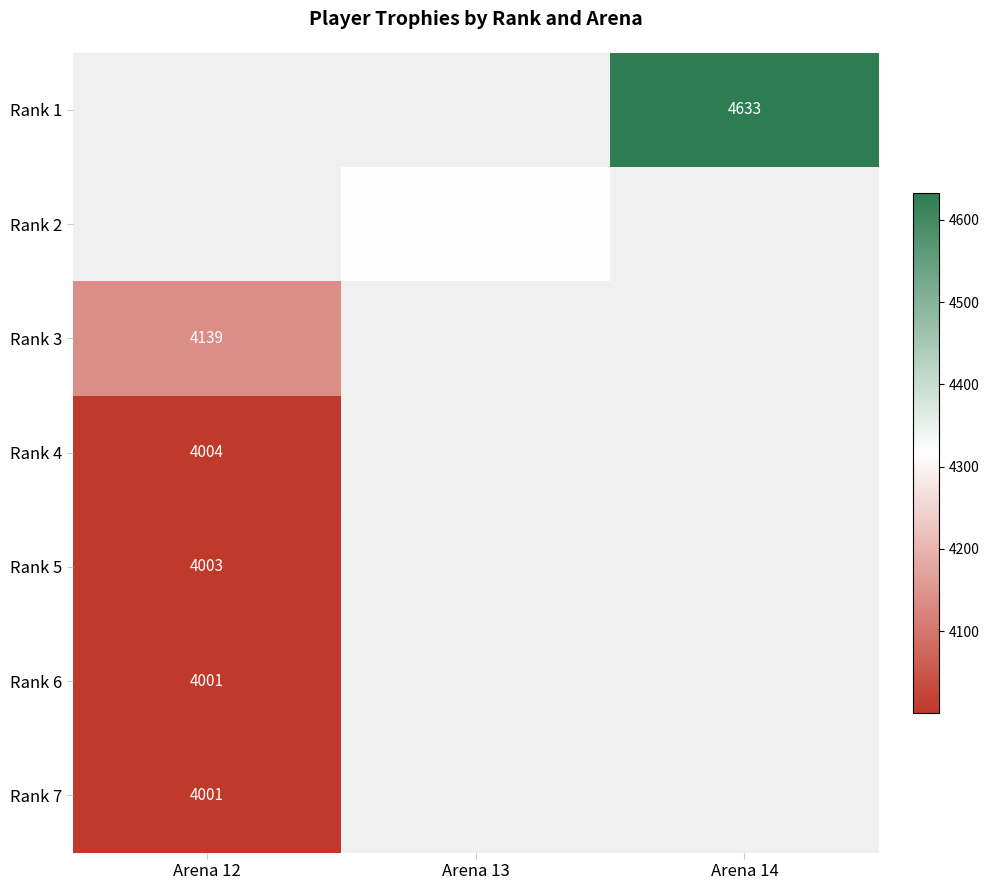

Is it true that Rank 2 equals 1750 at Arena 13?

False